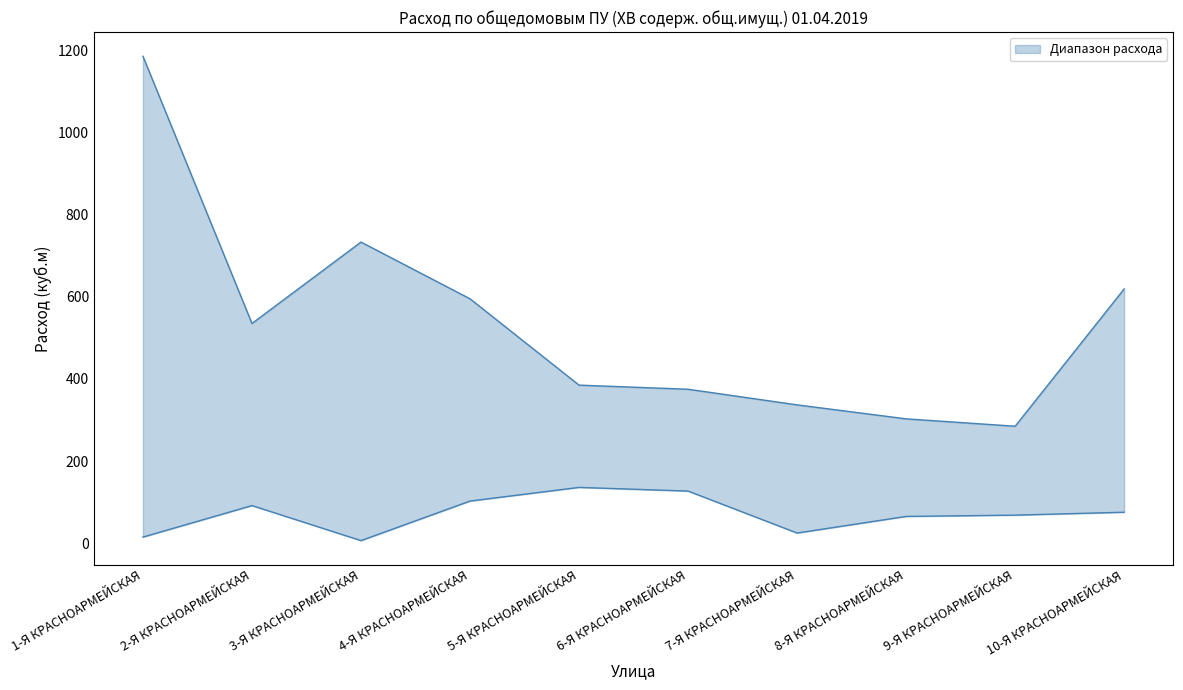

Is it true that upper equals 1185.0 at 1-Я КРАСНОАРМЕЙСКАЯ?

True